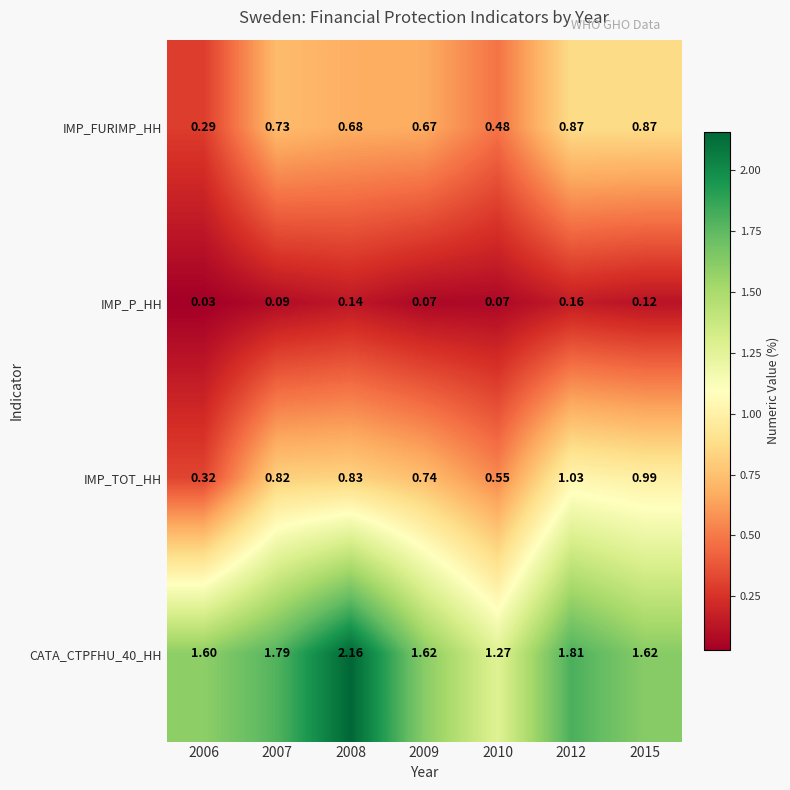

Is the value of CATA_CTPFHU_40_HH at 2010 greater than the value of IMP_TOT_HH at 2009?

Yes